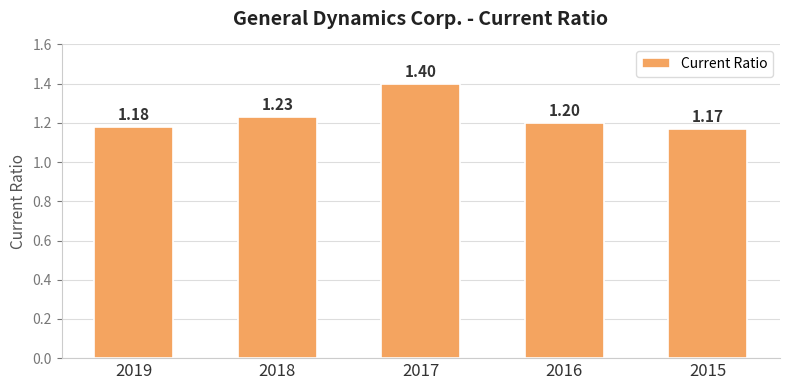

What is the sum of all values?

6.2